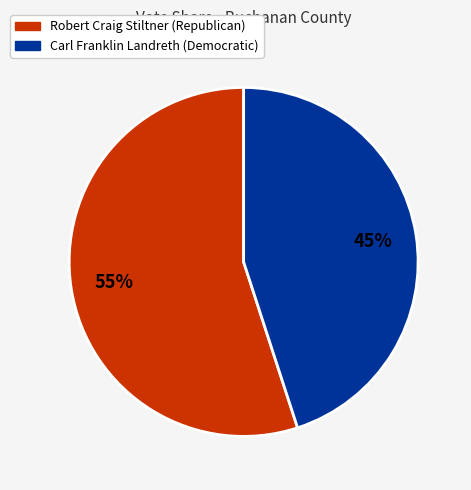

Is there any slice that represents more than half of the pie?

Yes